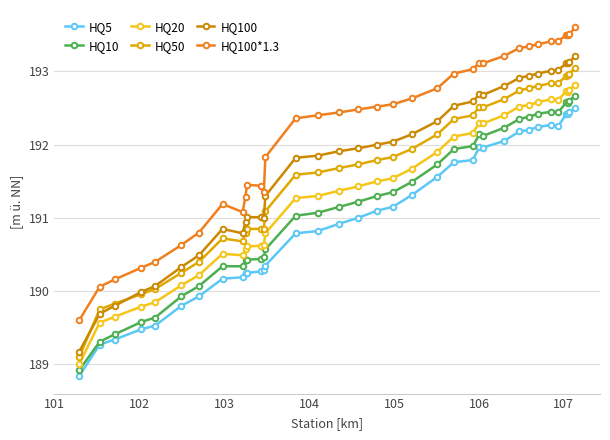

What is the difference between the second highest and second lowest values in the HQ50 series?

3.2